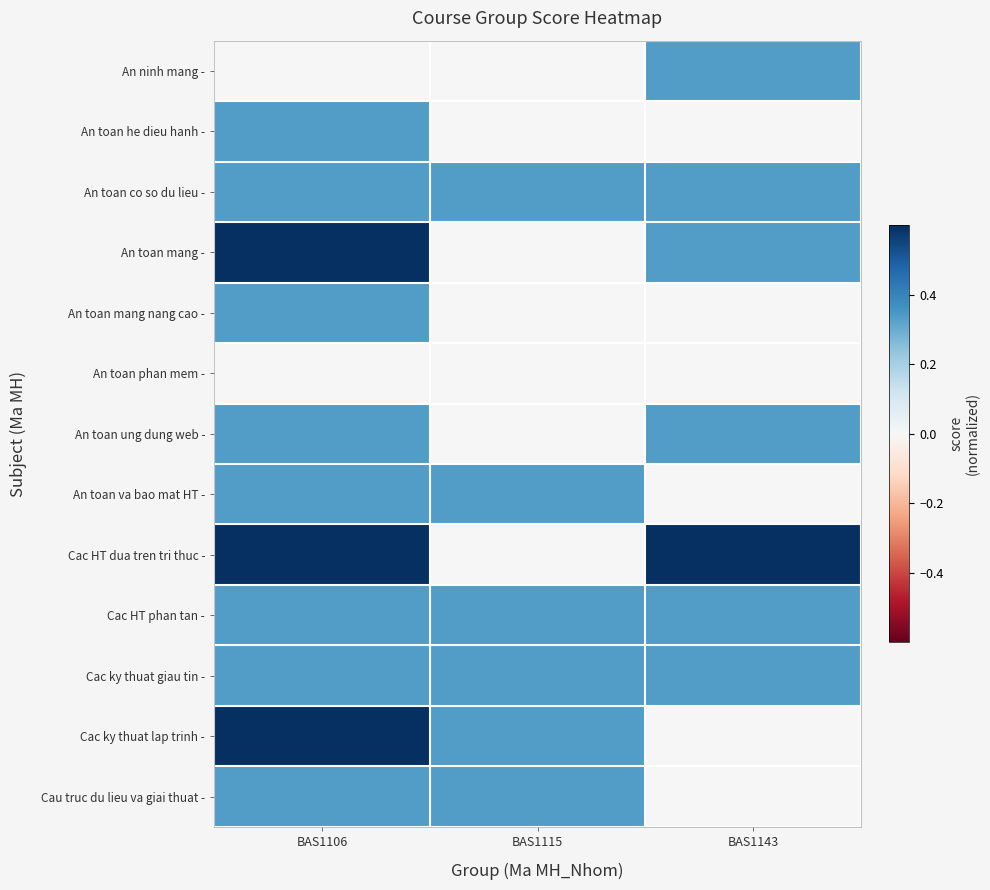

Which series changed the most between BAS1115 and BAS1143?

Cac HT dua tren tri thuc -